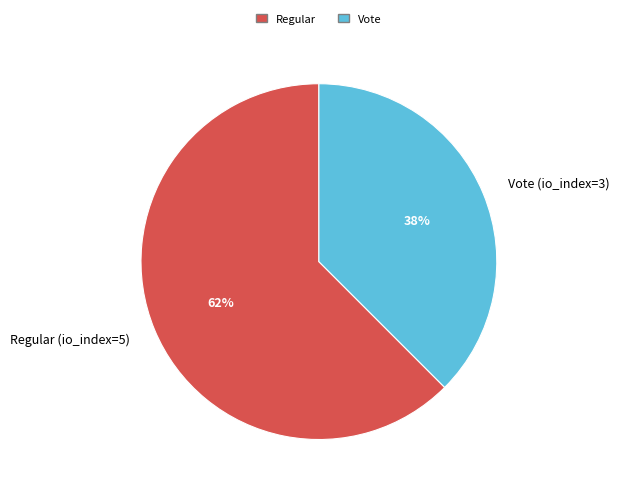

True or false: Regular (io_index=5) accounts for 62% of the total.

True